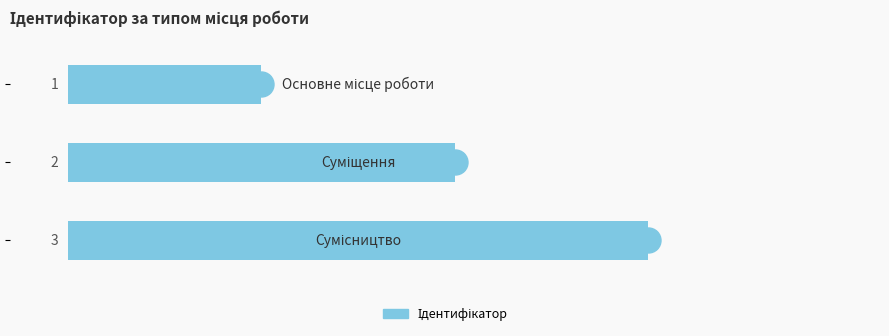

Does the chart contain stacked bars?

No